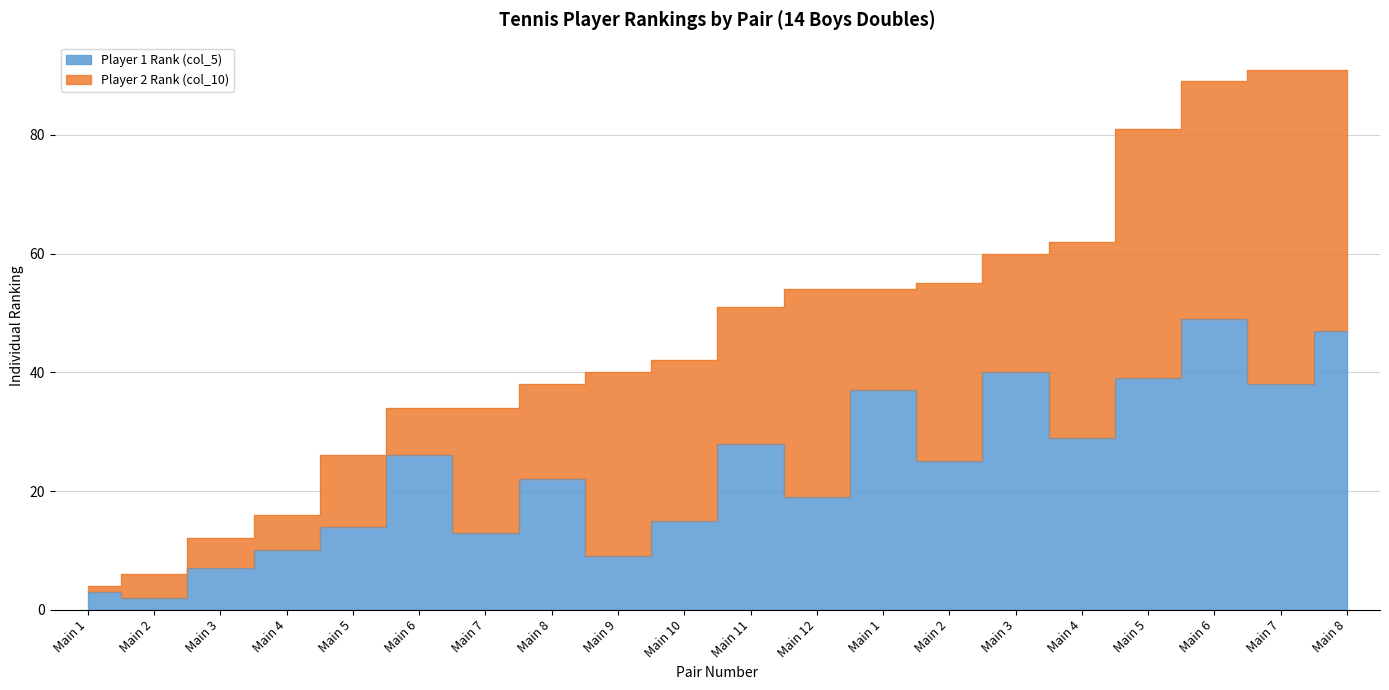

Is it true that the value at Main 11 is 39?

False